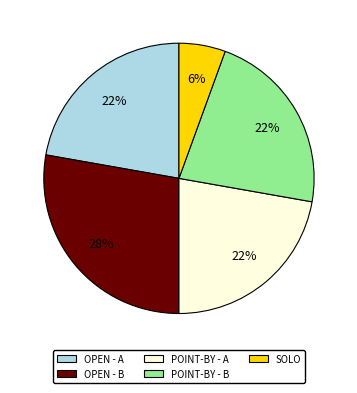

Between OPEN - B and SOLO, which is larger?

OPEN - B